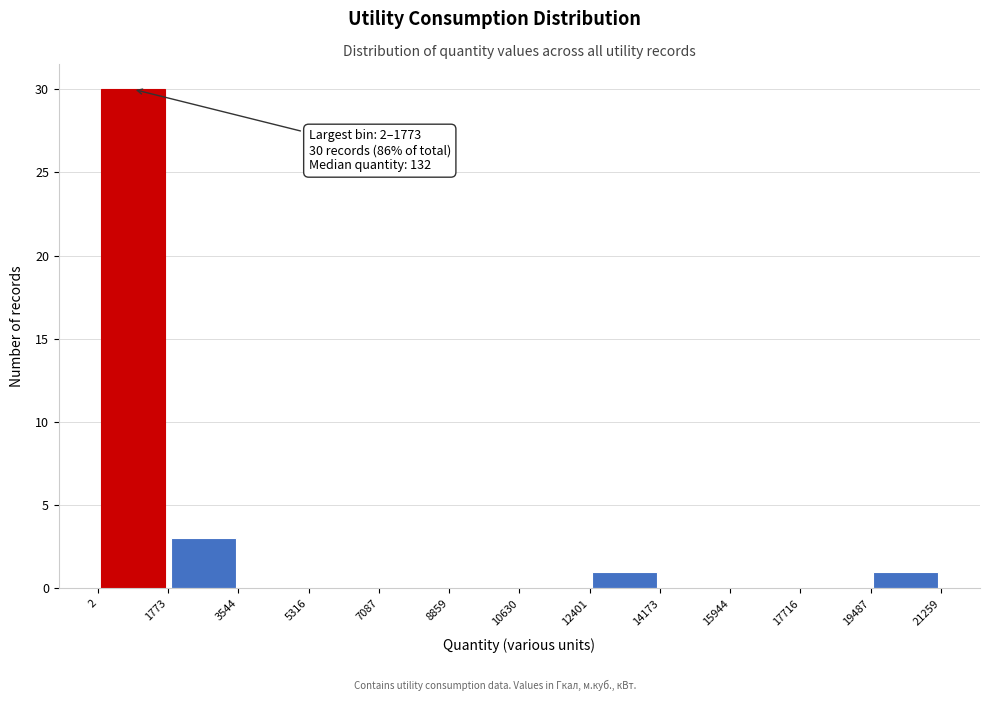

Which range on the x-axis has the tallest bar?

2 to 1773